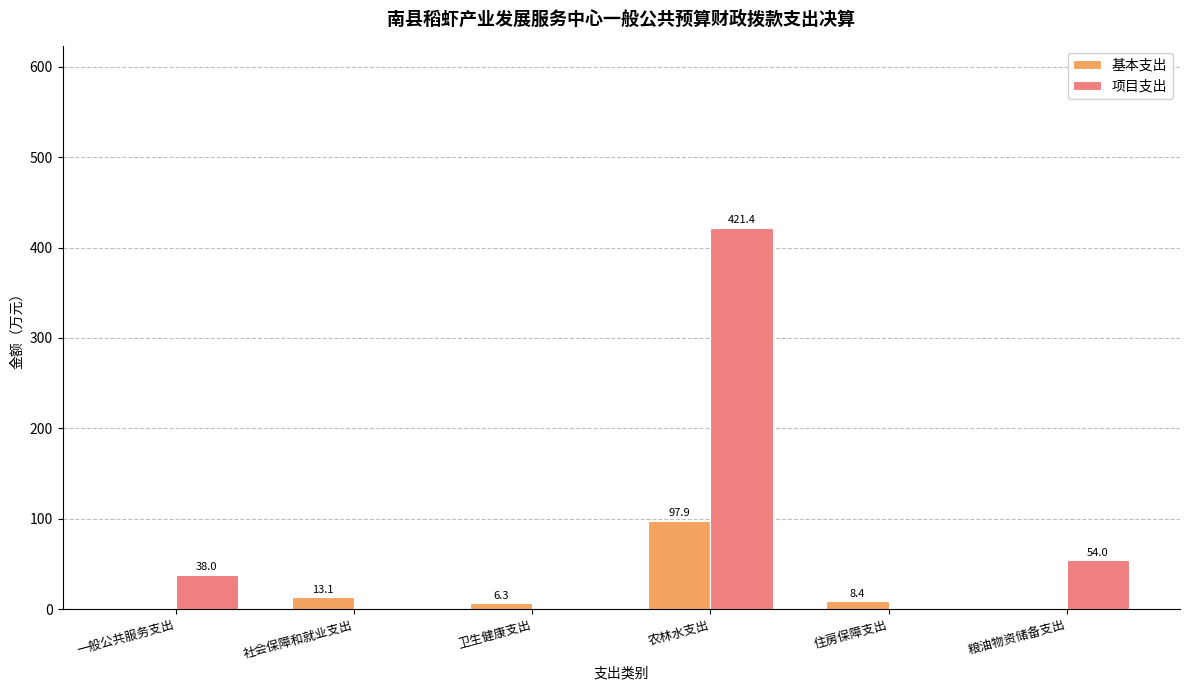

Reading left to right, list all the values displayed in this chart.

基本支出: 一般公共服务支出=0.0	社会保障和就业支出=13.1	卫生健康支出=6.3	农林水支出=97.9	住房保障支出=8.4	粮油物资储备支出=0.0
项目支出: 一般公共服务支出=38.0	社会保障和就业支出=0.0	卫生健康支出=0.0	农林水支出=421.4	住房保障支出=0.0	粮油物资储备支出=54.0